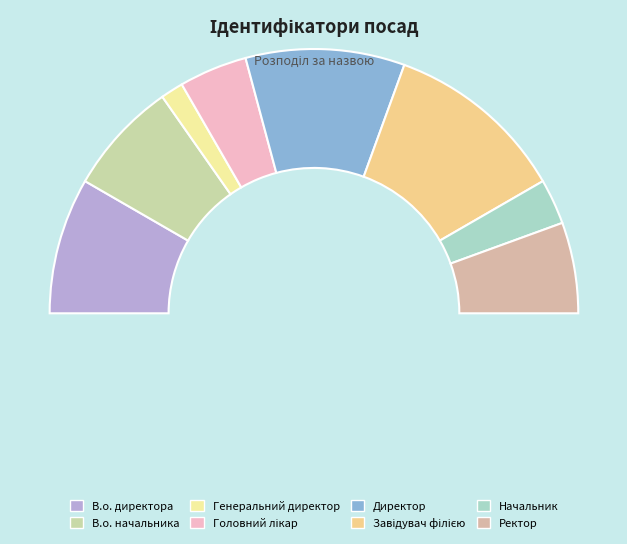

How many segments does this pie chart have?

8